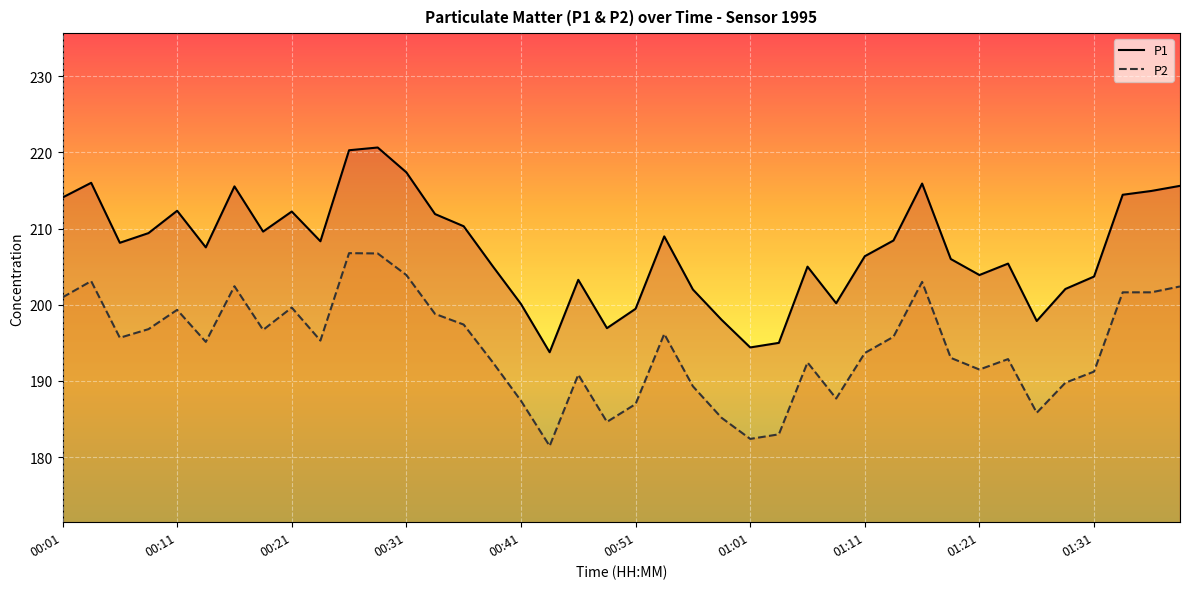

Which series changed the most between 00:04 and 00:38?

P1